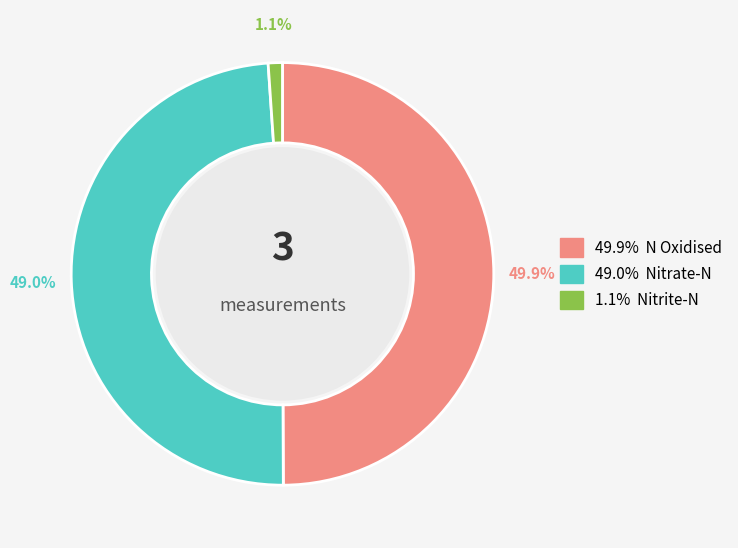

How many slices are in this pie chart?

3